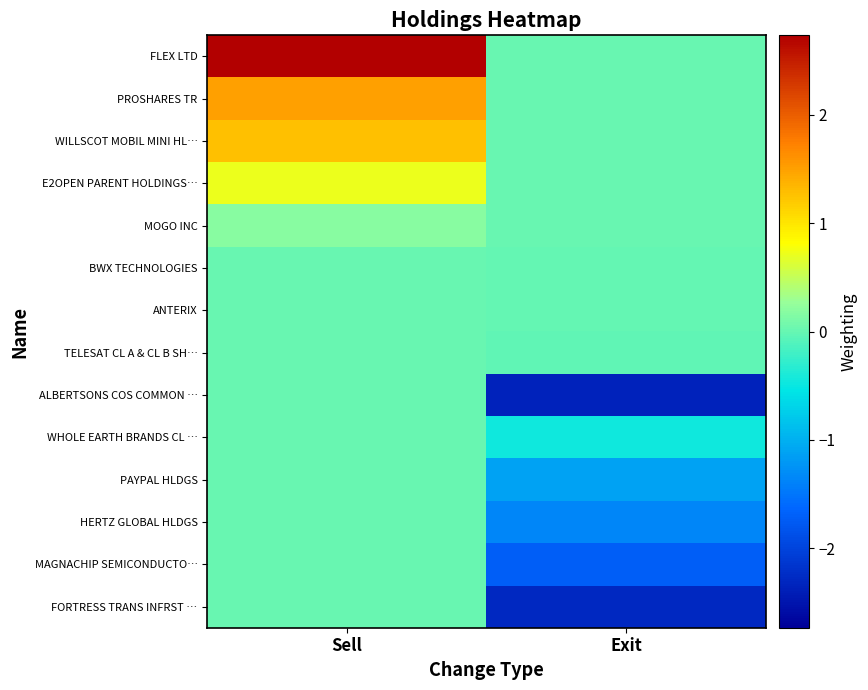

List the series in order of their peak value, highest first.

FLEX LTD, PROSHARES TR, WILLSCOT MOBIL MINI HL…, E2OPEN PARENT HOLDINGS…, MOGO INC, BWX TECHNOLOGIES, ANTERIX, TELESAT CL A & CL B SH…, ALBERTSONS COS COMMON …, WHOLE EARTH BRANDS CL …, PAYPAL HLDGS, HERTZ GLOBAL HLDGS, MAGNACHIP SEMICONDUCTO…, FORTRESS TRANS INFRST …